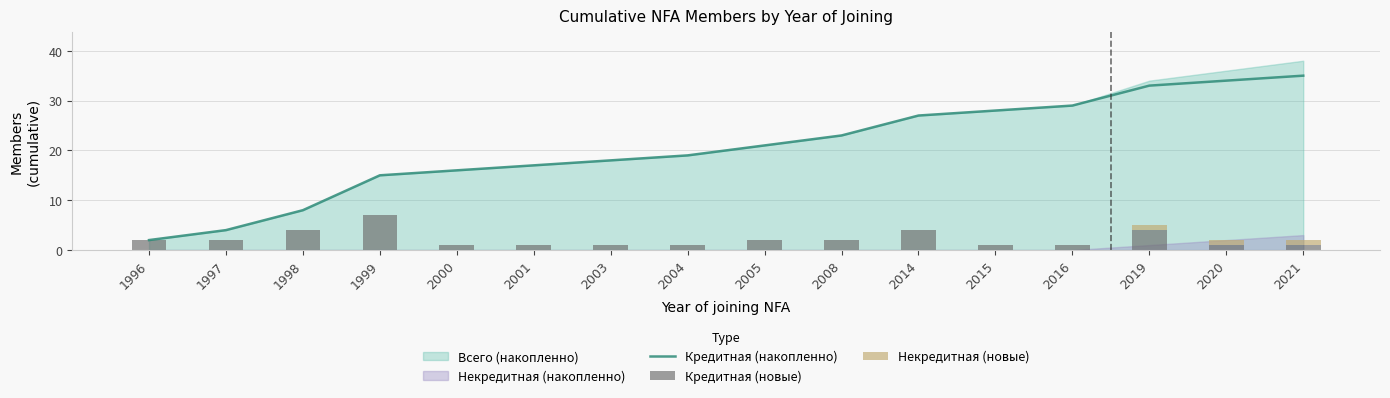

What is the sum of the Кредитная (накопленно) values at 2021 and 1996?

37